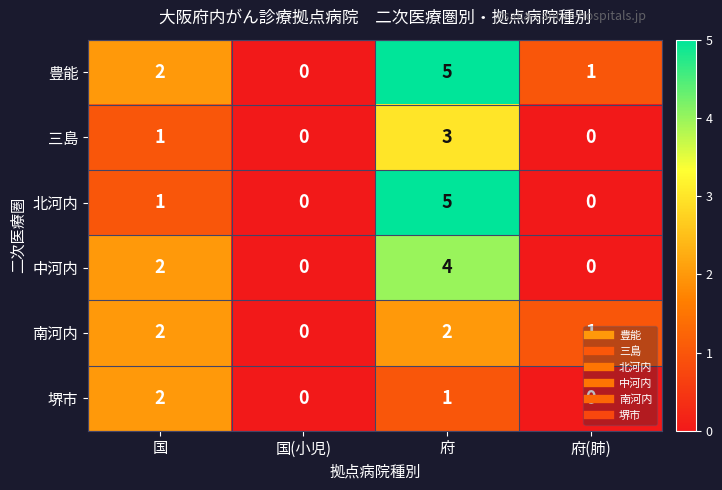

What is the difference between the 中河内 values at 国(小児) and 府?

4